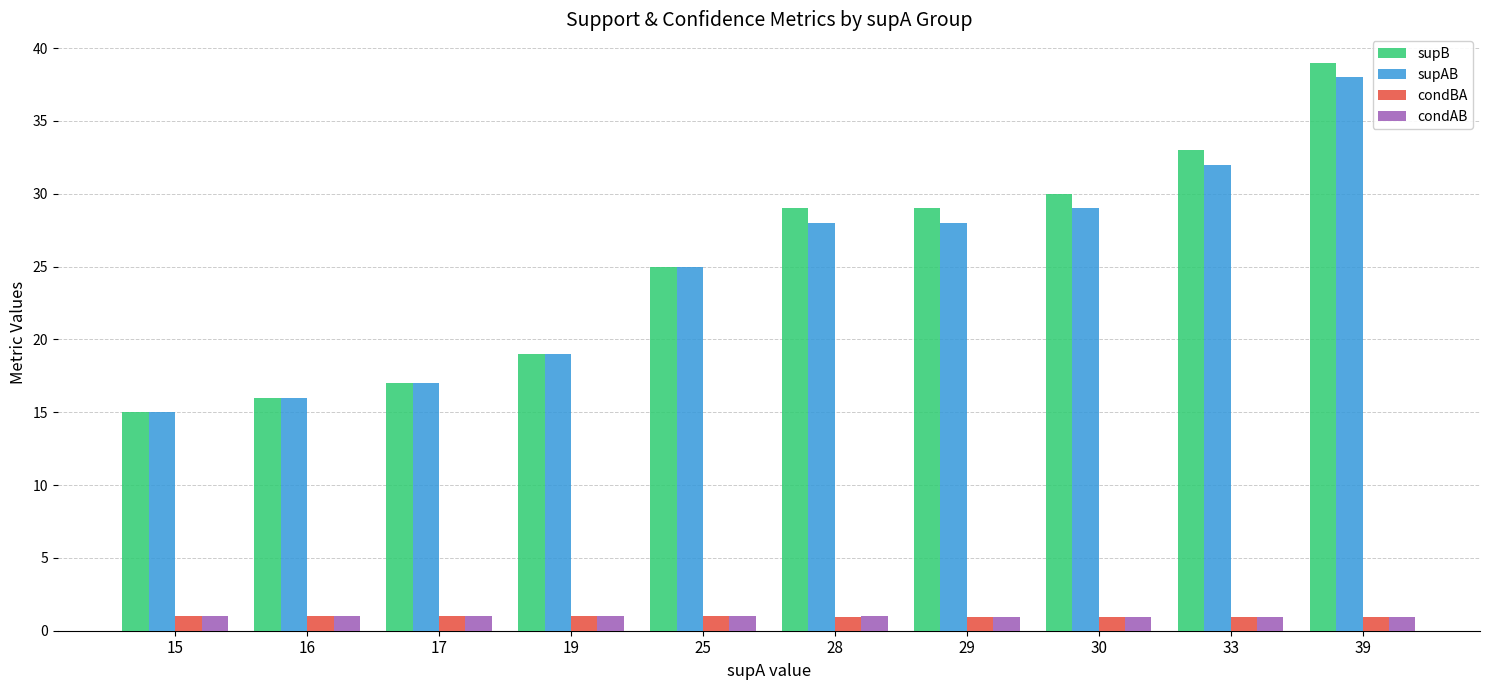

What is the maximum value shown in the chart?

39.0